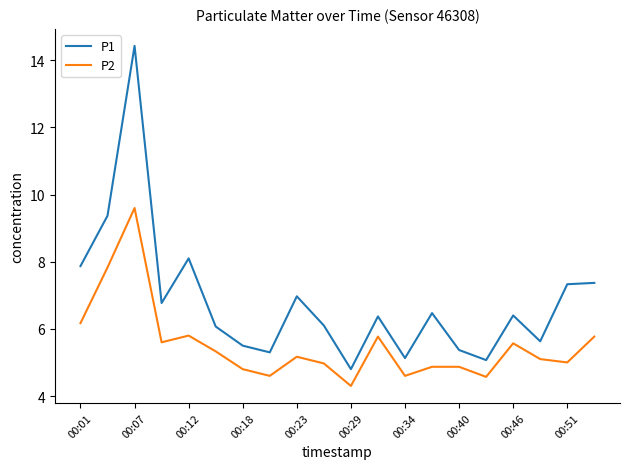

What is the highest value of the P2 series?

9.6